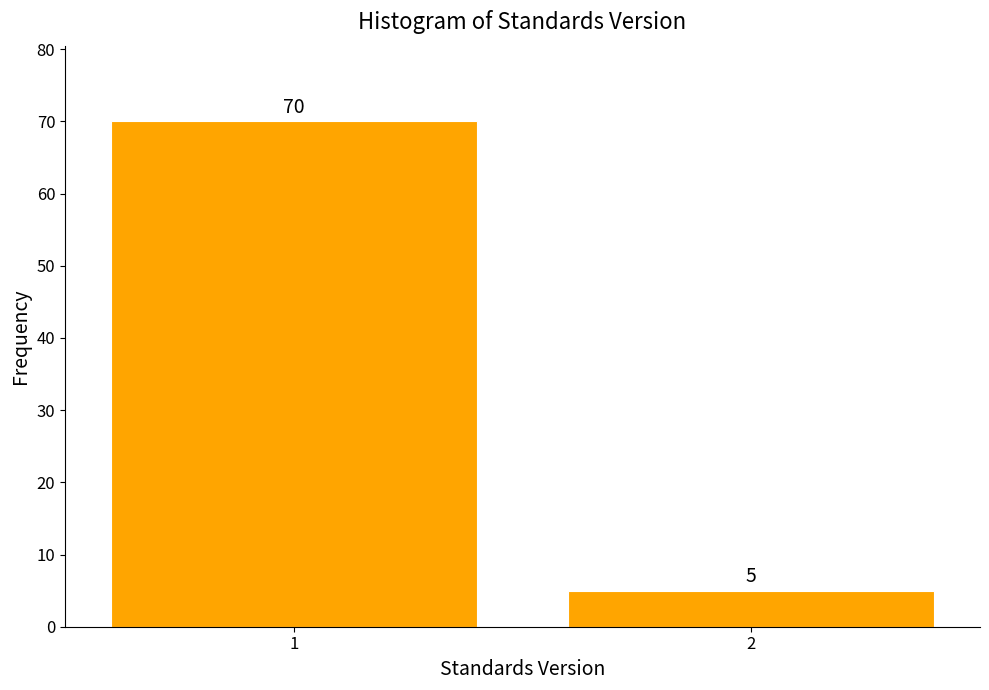

Reading left to right, list all the values displayed in this chart.

1=70	2=5